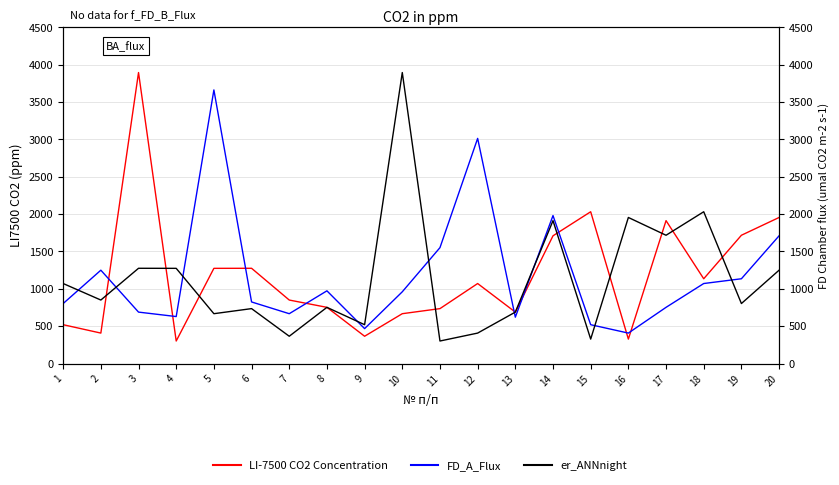

Where is the first local maximum for LI-7500 CO2 Concentration?

3